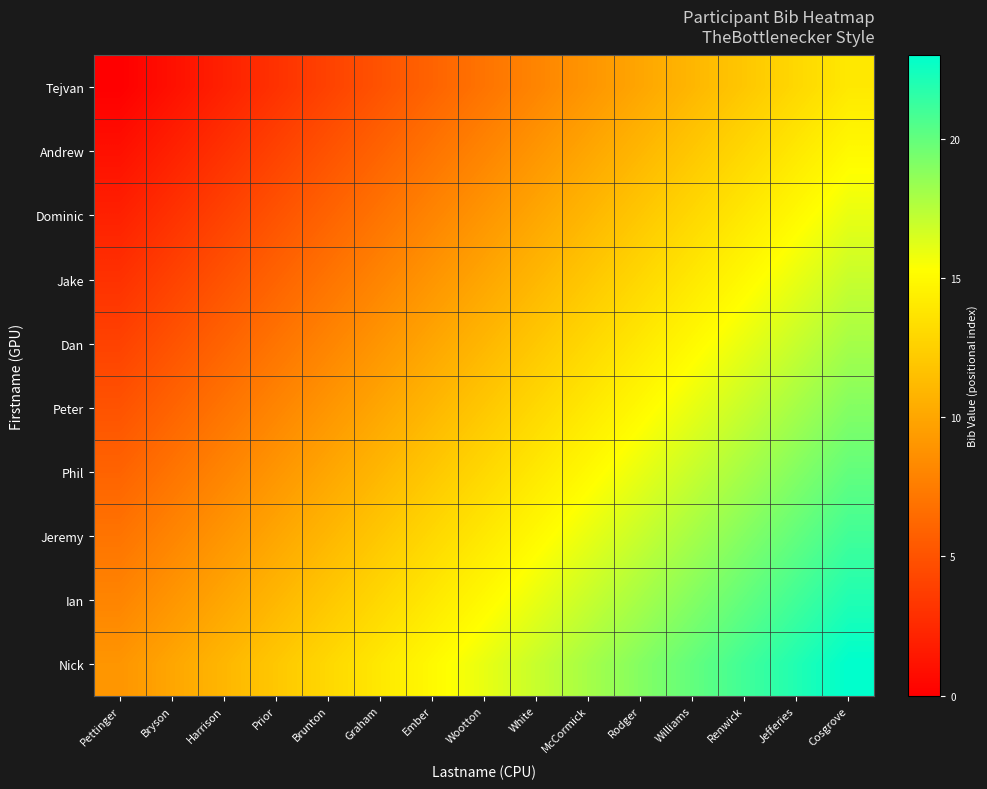

What is the total value across all series at Bryson?

55